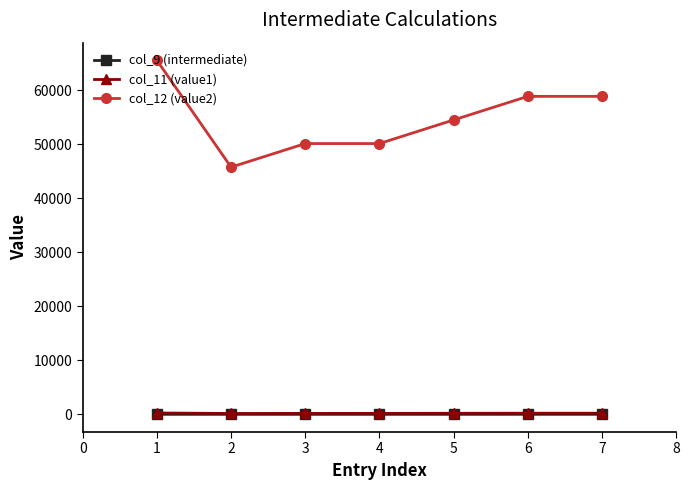

What are all the series names shown in the legend?

col_9 (intermediate), col_11 (value1), col_12 (value2)